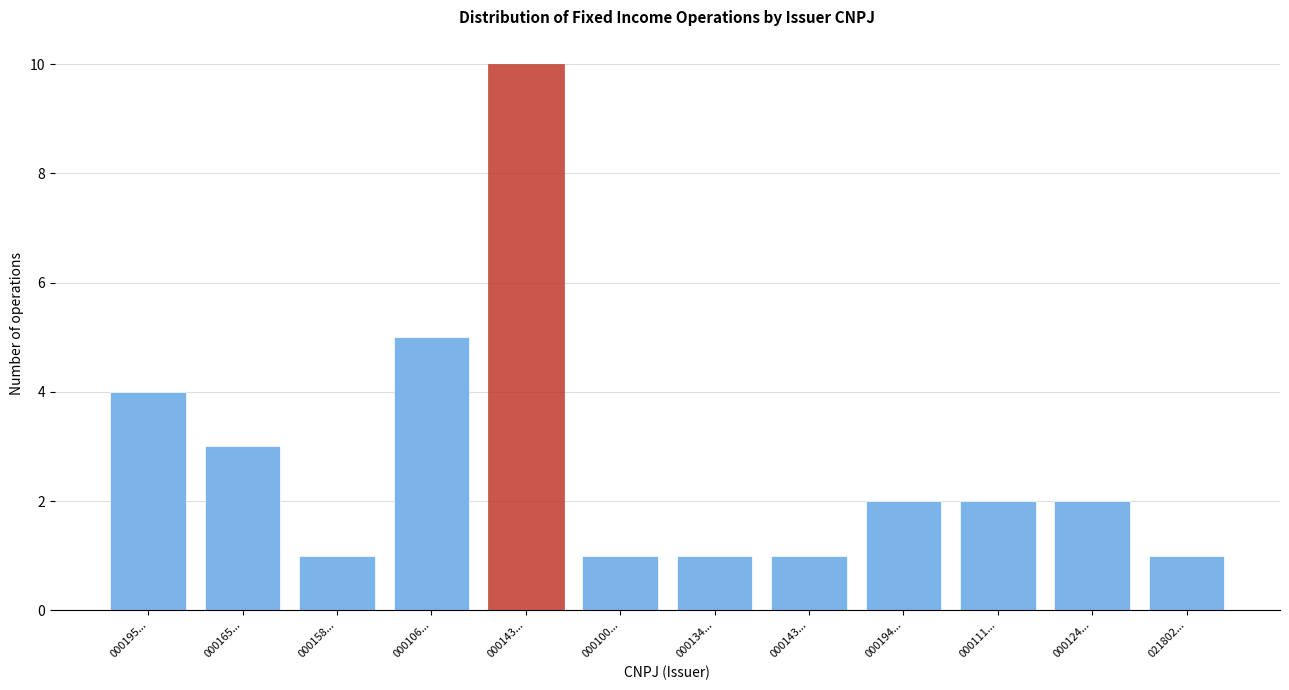

Are the bars horizontal?

No